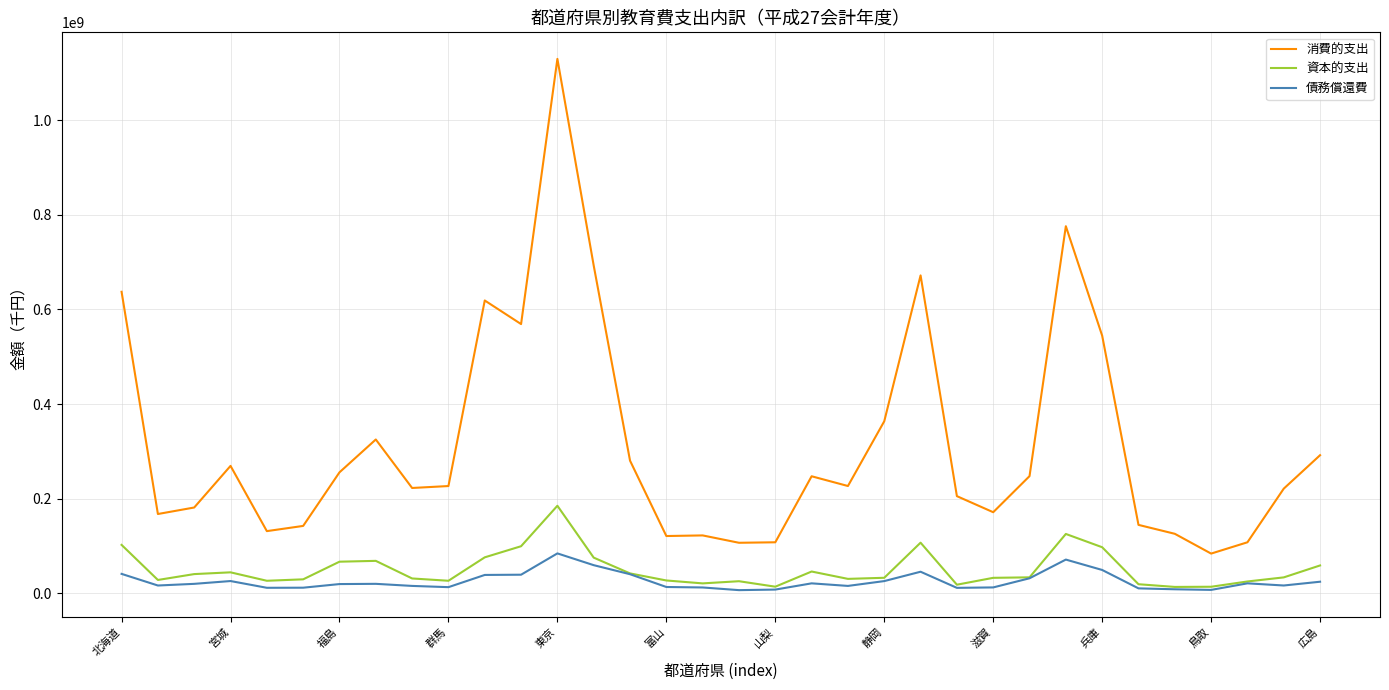

Which series has the widest spread of values?

消費的支出